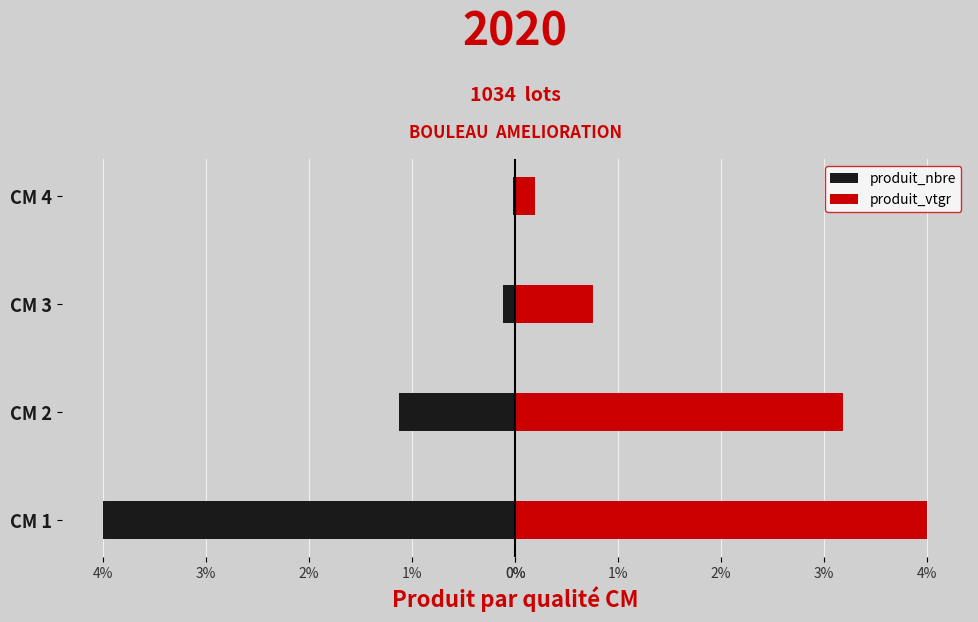

What is the difference between the highest and lowest values at CM 3?

0.9